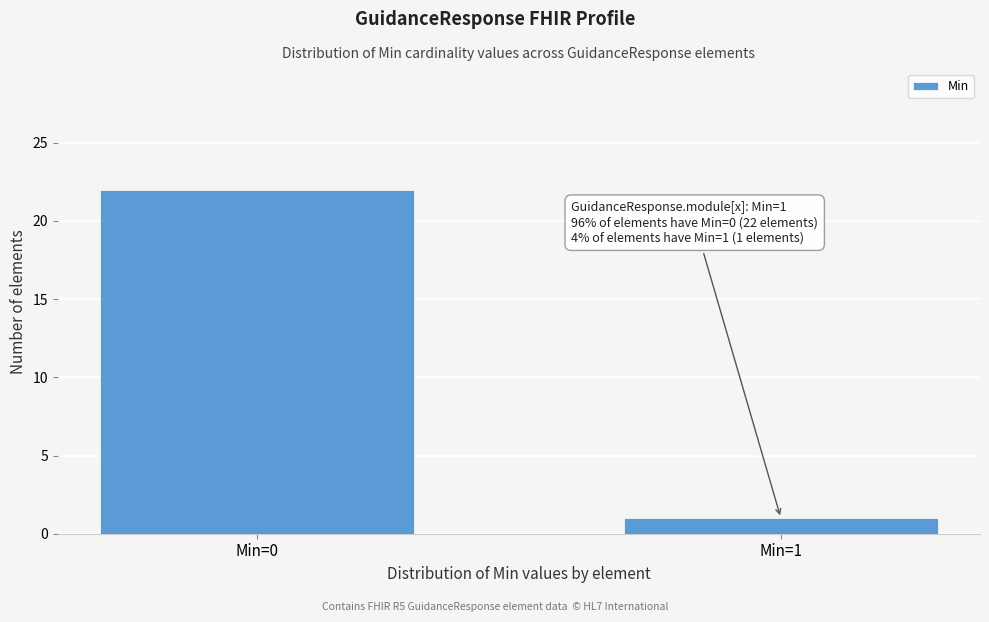

Reading right to left, transcribe all the data shown in this chart.

1	22